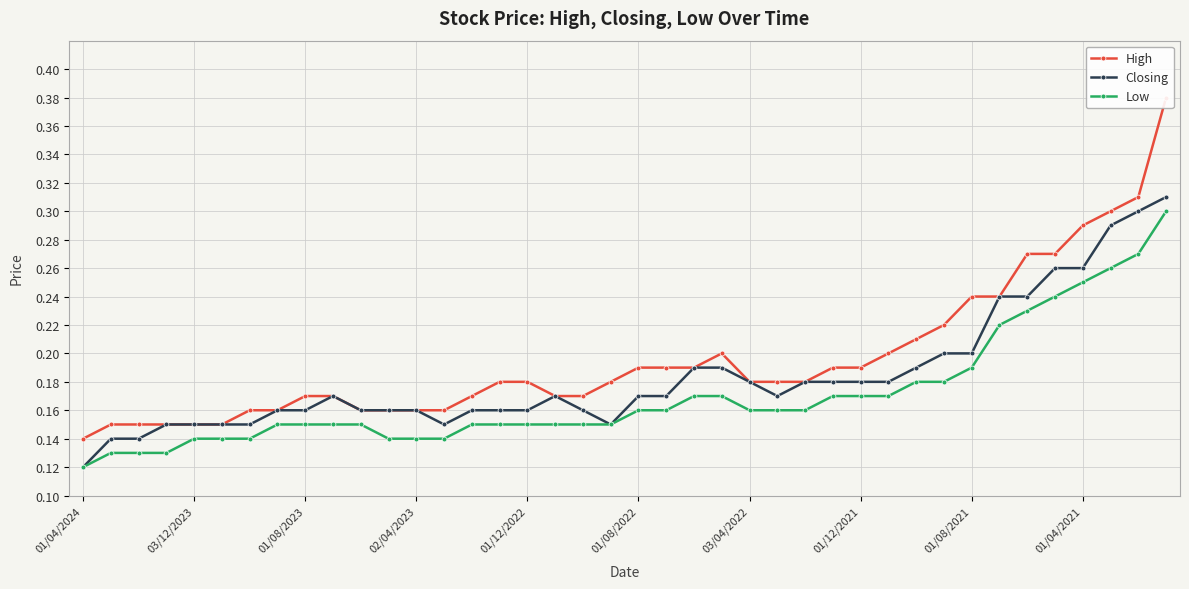

At how many categories does at least one series exceed 0?

40